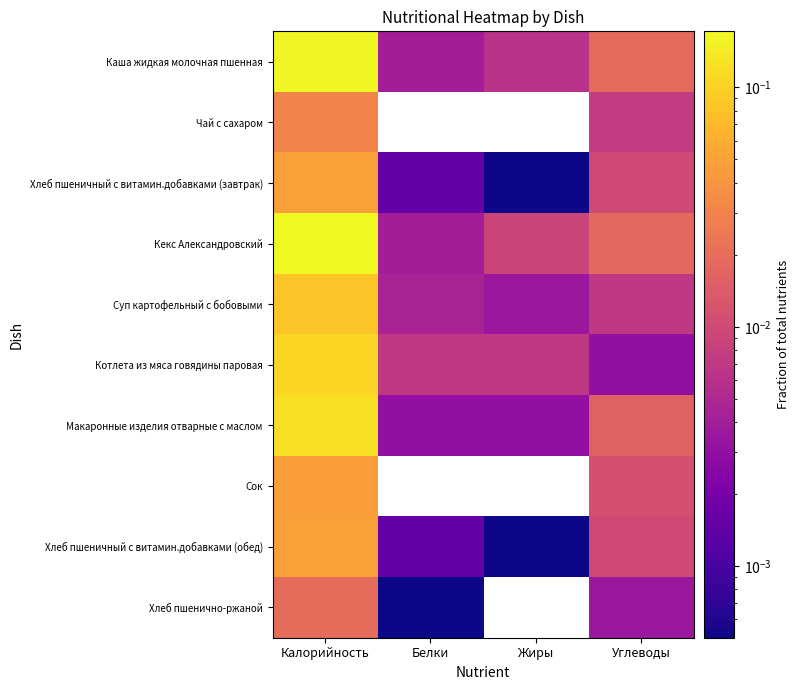

How many data points does each series have?

4